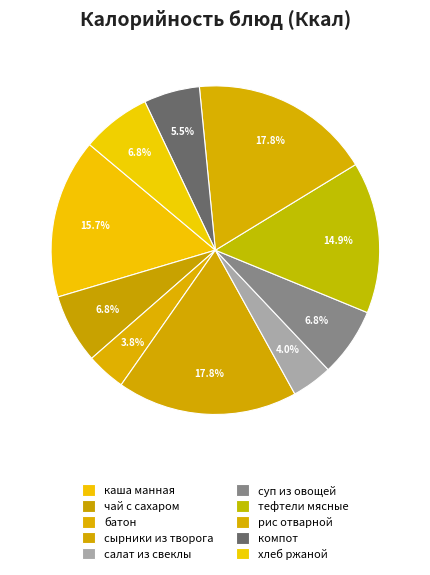

Rank the categories by value from lowest to highest.

батон, салат из свеклы, компот, суп из овощей, чай с сахаром, хлеб ржаной, тефтели мясные, каша манная, сырники из творога, рис отварной